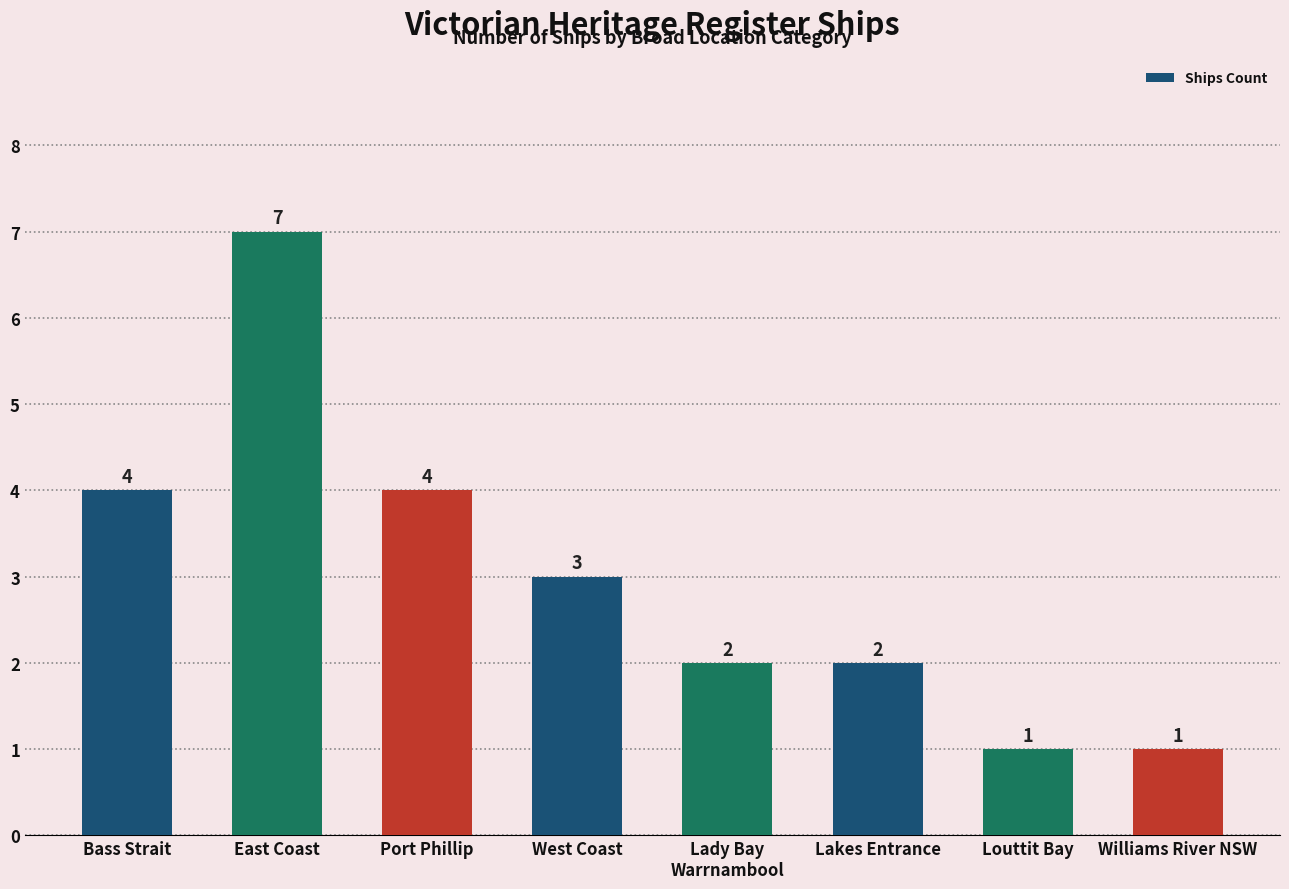

How many distinct data groups are displayed?

1